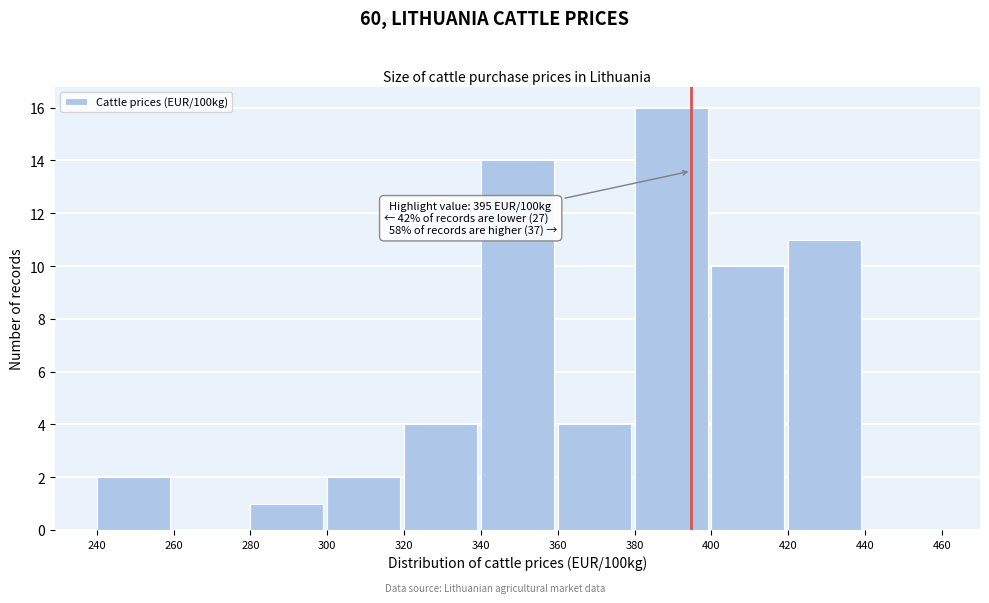

Which range on the x-axis has the tallest bar?

380 to 400